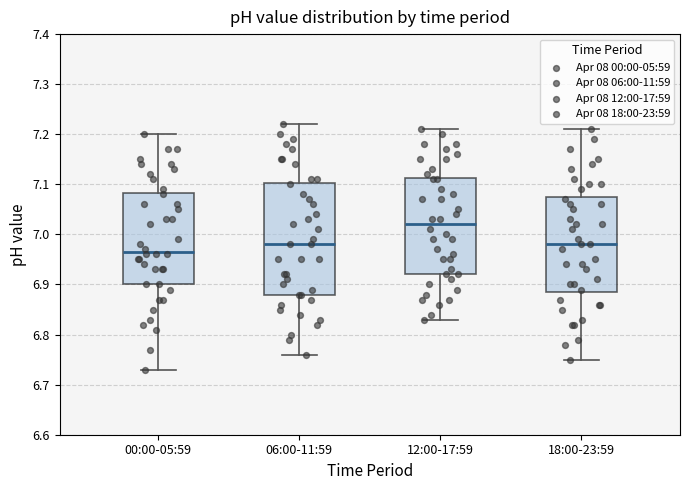

Which box's median line is the highest?

12:00-17:59